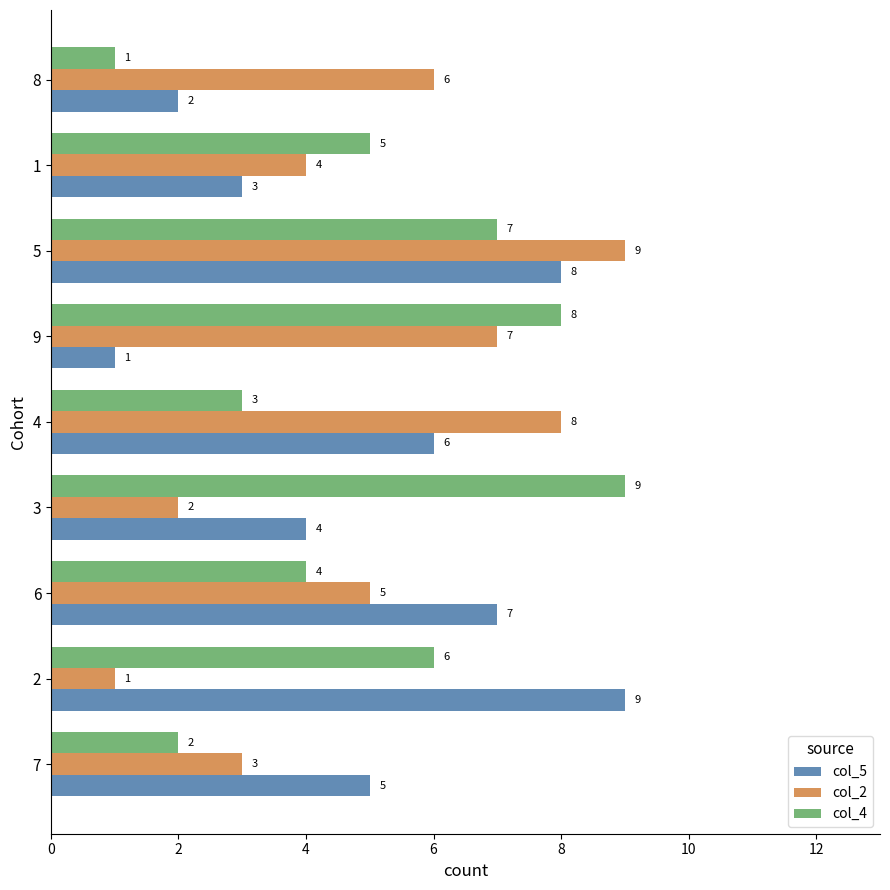

What is the difference between the highest and lowest values at 9?

7